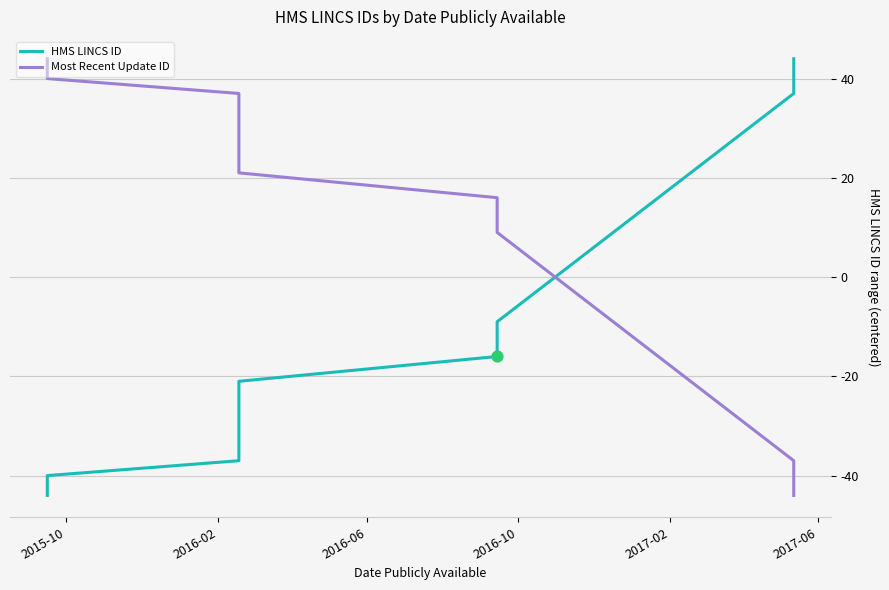

Which series has the widest spread of Y values?

HMS LINCS ID